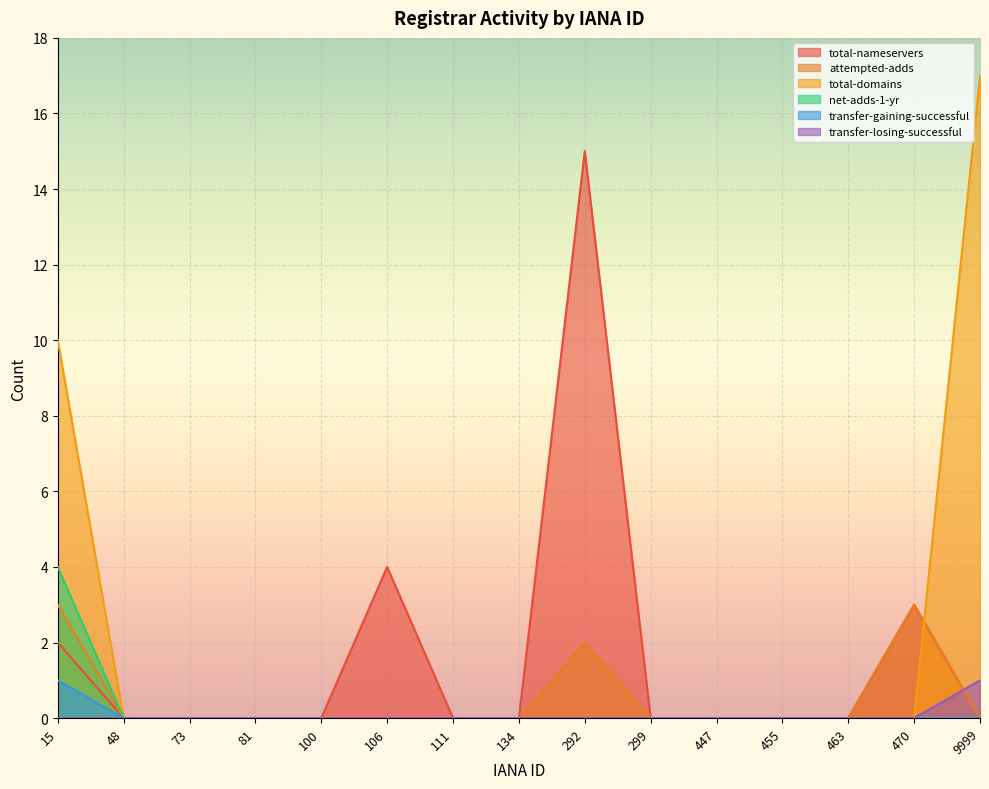

Which series has the largest total across all categories?

total-domains